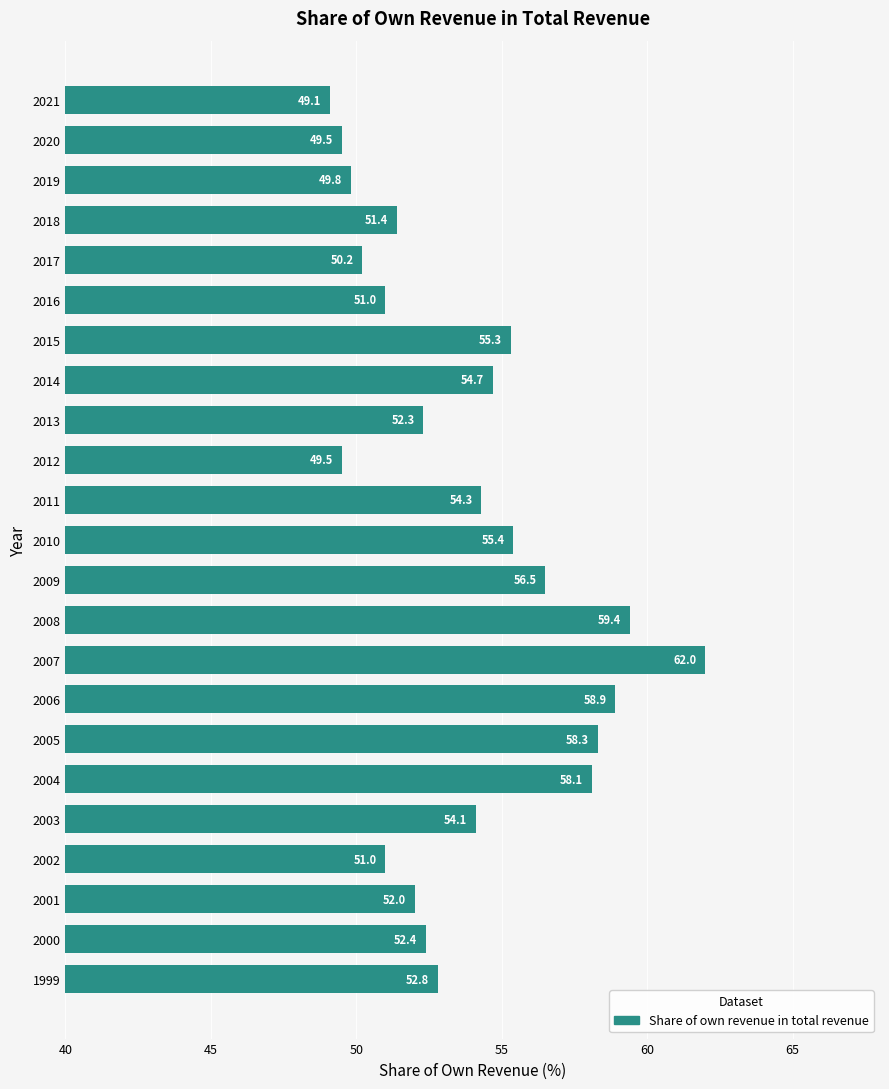

The chart shows a value of 58.9 at 2006. True or false?

True